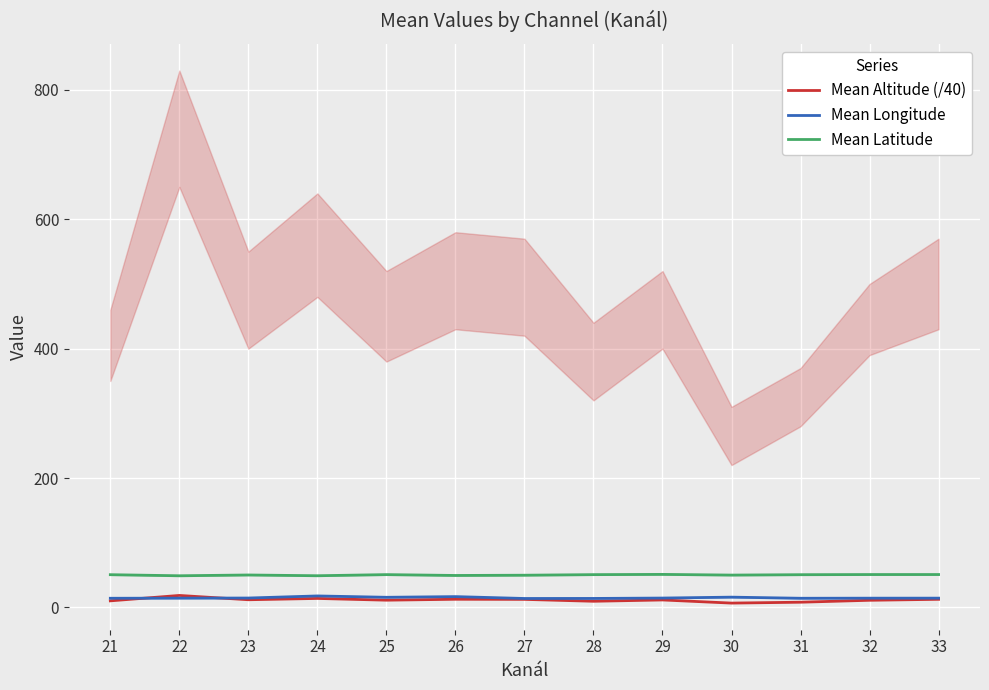

Does the chart display data point markers on the line(s)?

No